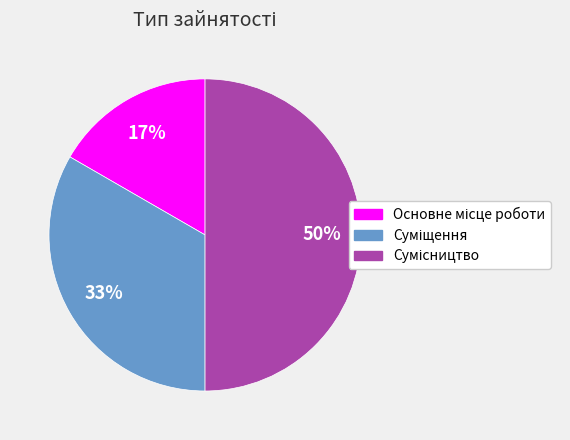

To the nearest percent, what is the average slice percentage?

33%